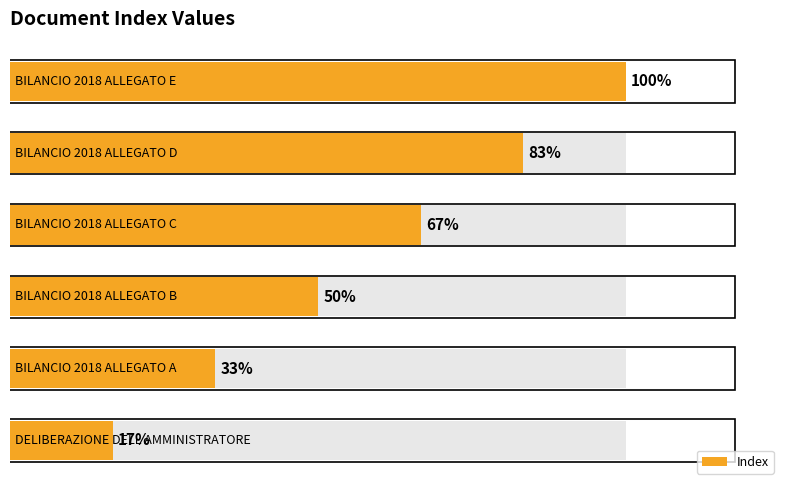

Rank the categories by value from lowest to highest.

0, 1, 2, 3, 4, 5